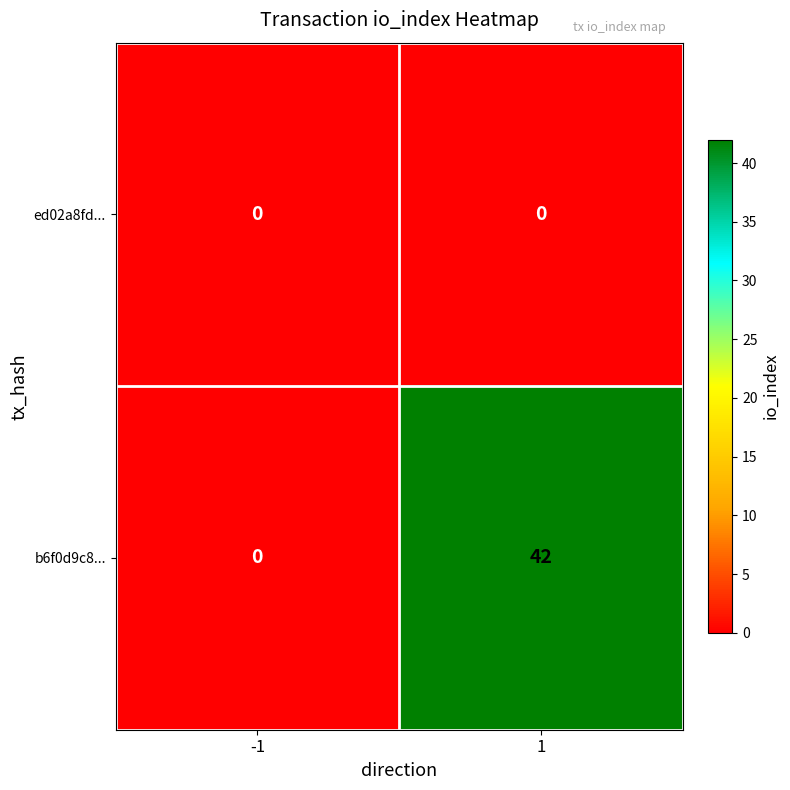

Which series has the widest spread of values?

b6f0d9c8...